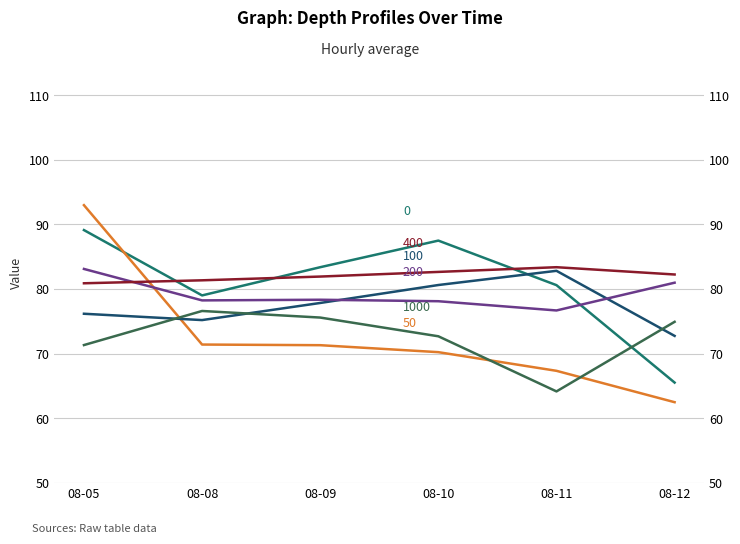

After their last crossing, which series has the higher values: 100 or 0?

100